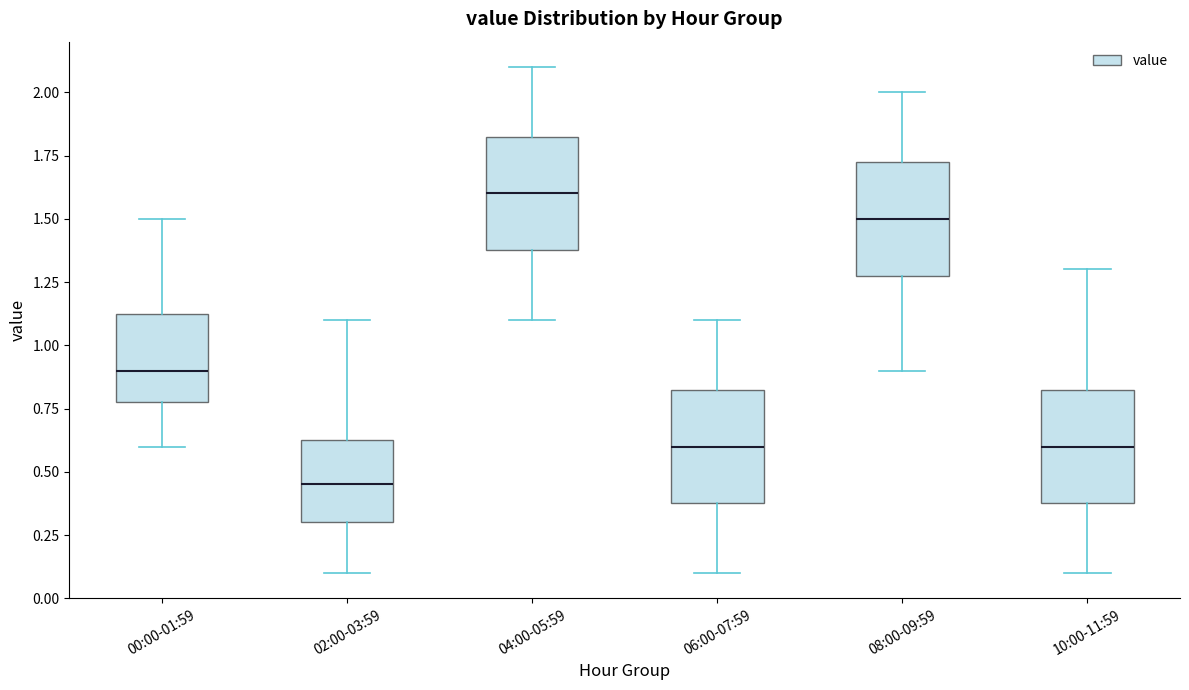

Where is the upper edge of the box for 04:00-05:59 on the y-axis? The values are not printed on the chart, so give them approximately, as read against the axis.

1.85